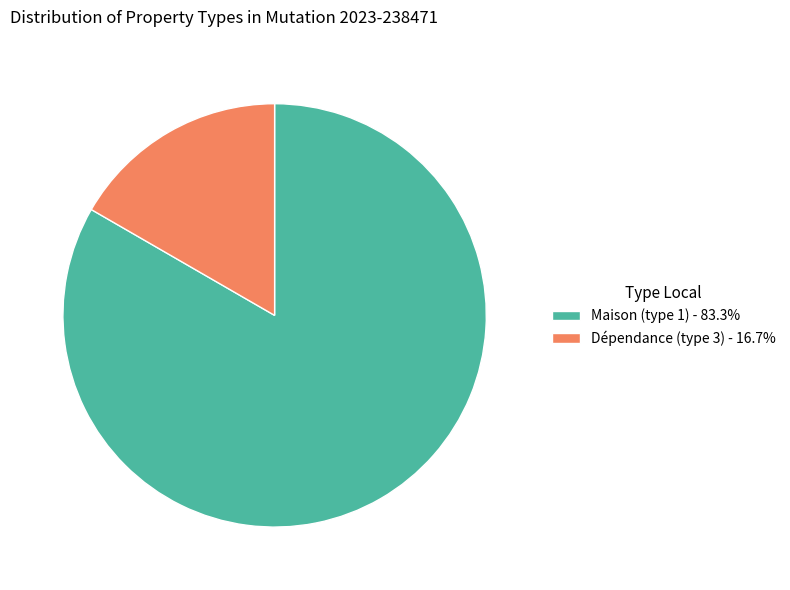

Which slice is the smallest?

Dépendance (type 3)